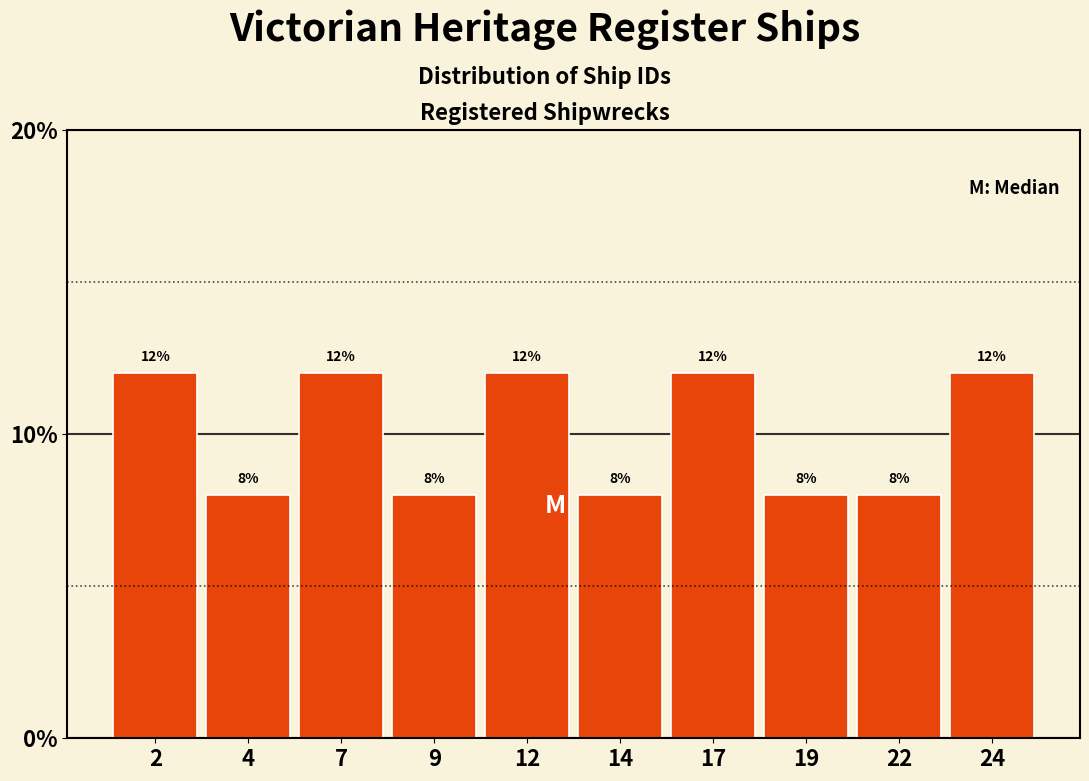

Reading right to left, what are all the values shown in this chart?

24=12	22=8	19=8	17=12	14=8	12=12	9=8	7=12	4=8	2=12